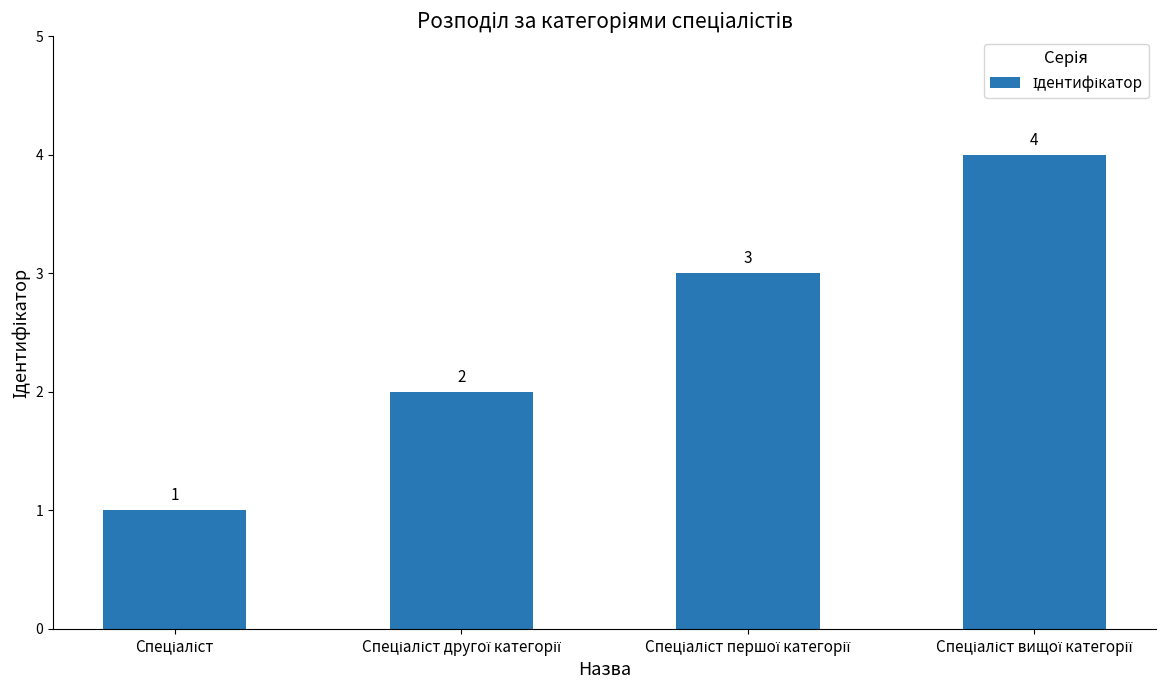

Reading left to right, what are all the values shown in this chart?

1	2	3	4